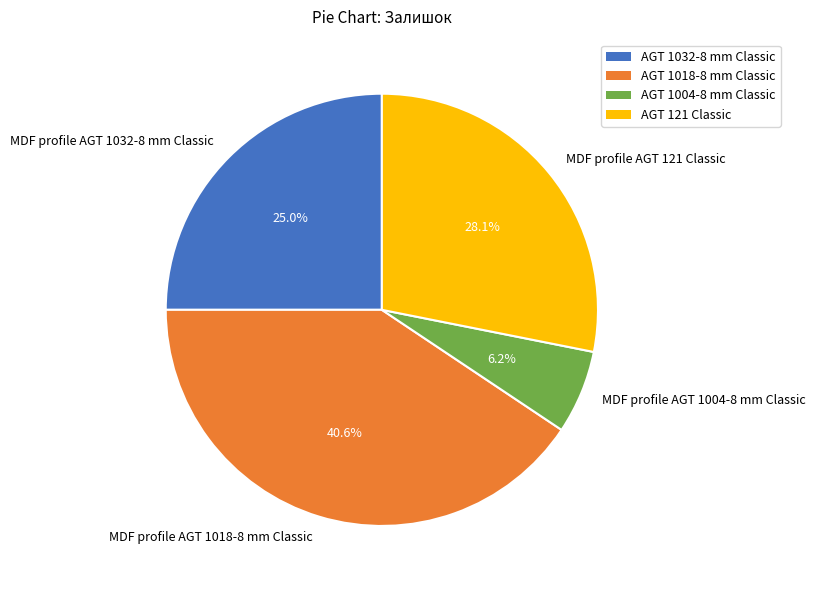

Does MDF profile AGT 1004-8 mm Classic account for over 50% of the chart?

No